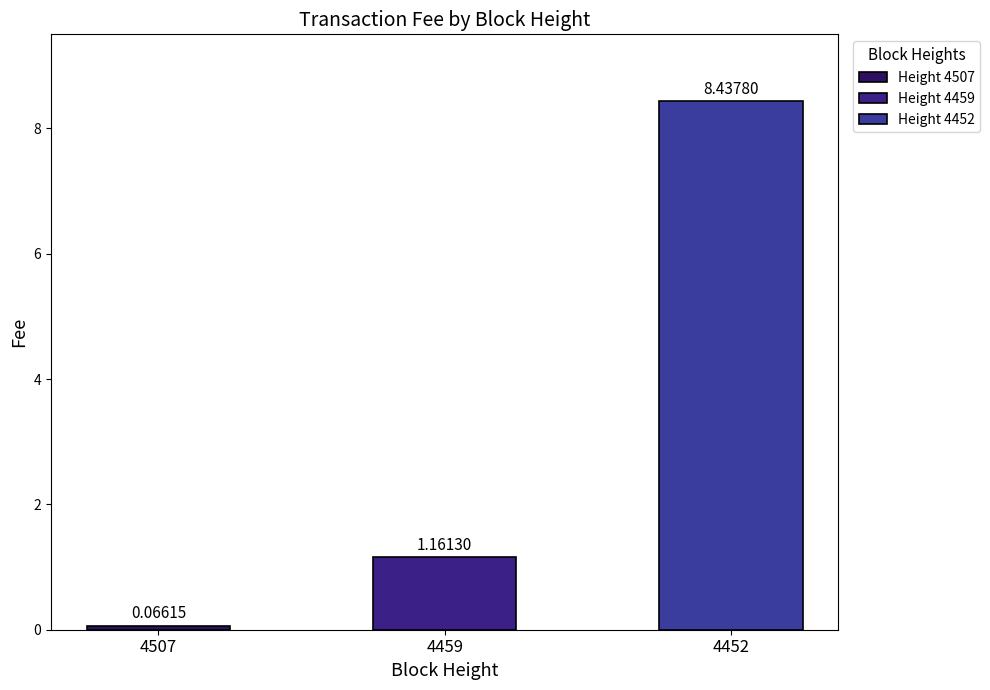

What is the difference between the maximum and minimum values?

8.4